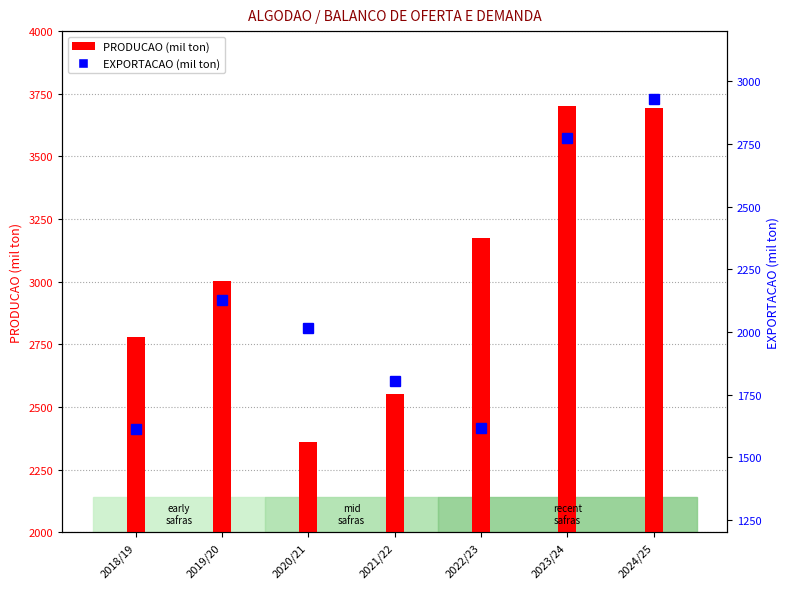

Is it true that PRODUCAO equals 874.0 at 2022/23?

False